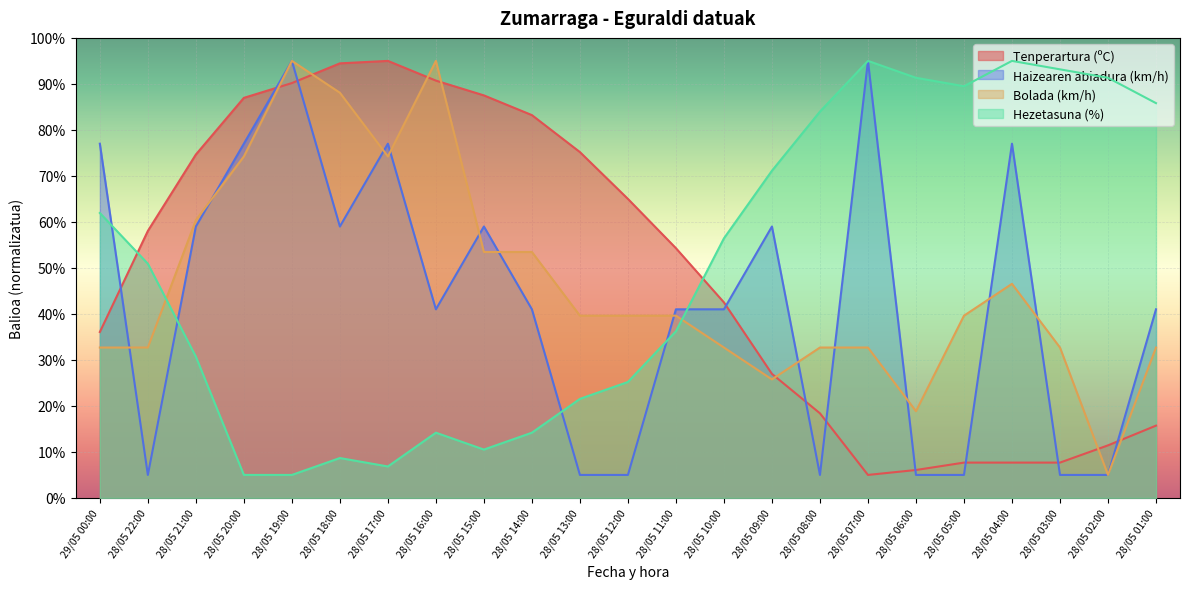

Which series ends up on top after the final intersection of Haizearen abiadura (km/h) and Tenperartura (ºC)?

Haizearen abiadura (km/h)